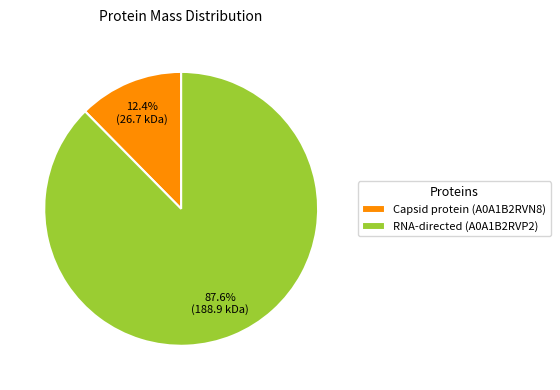

The Capsid protein (A0A1B2RVN8) slice represents 5% of the pie. True or false?

False